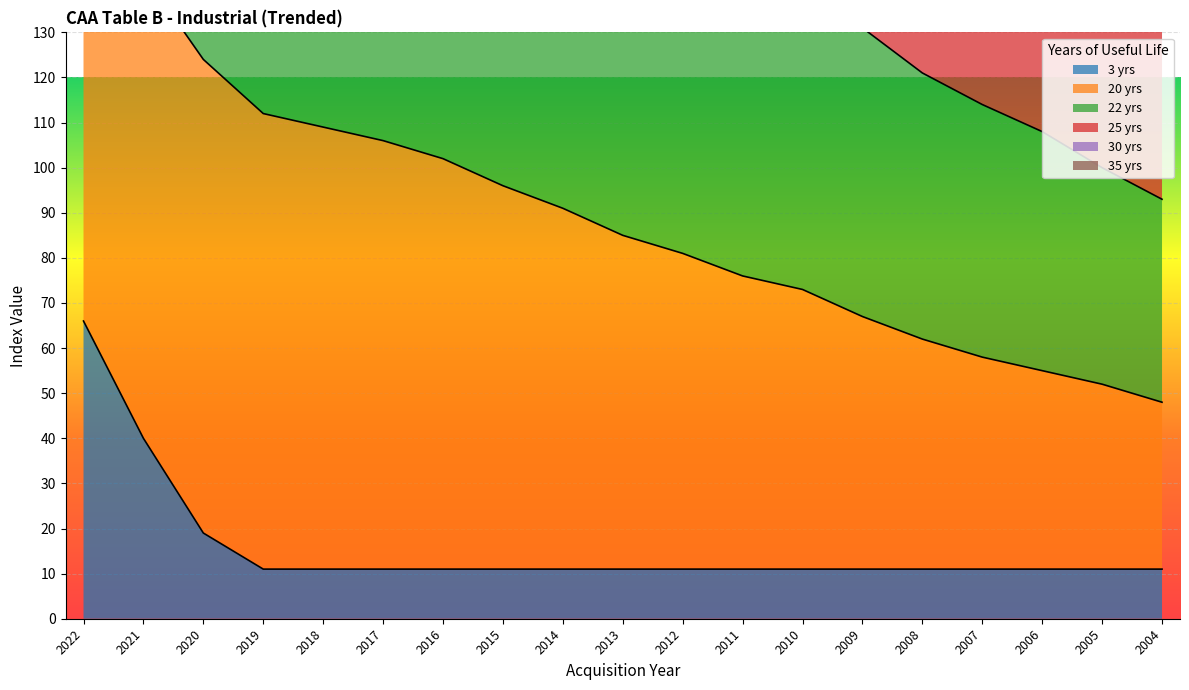

Which series has the widest spread of values?

25 yrs